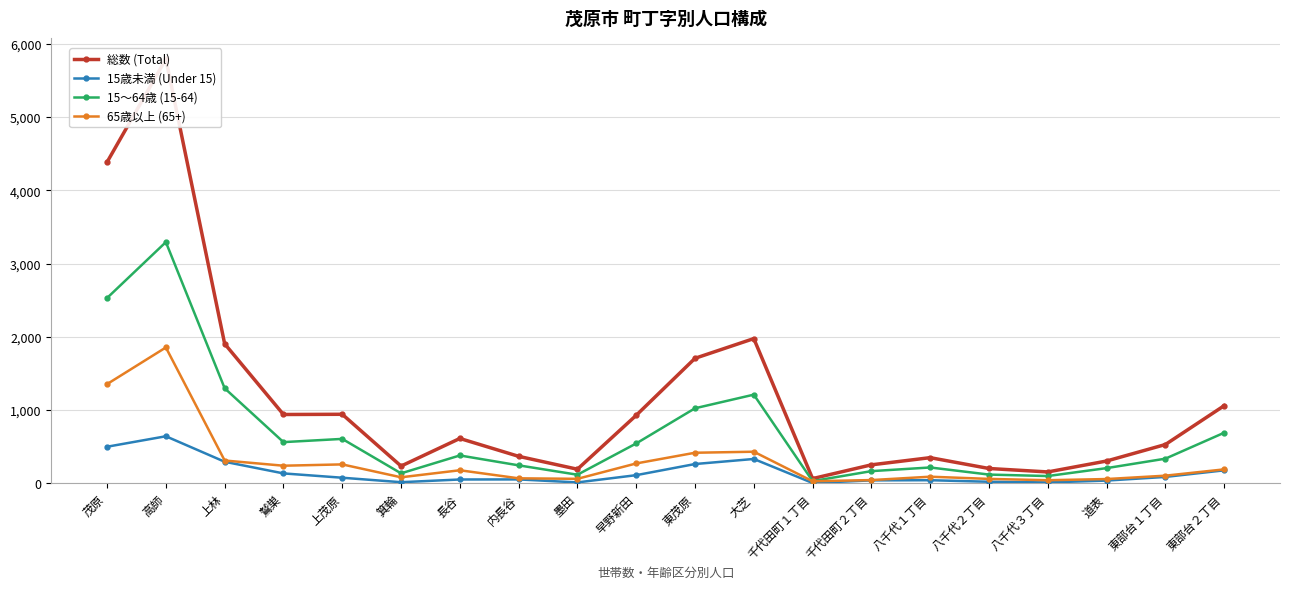

Count the number of categories in the chart.

20